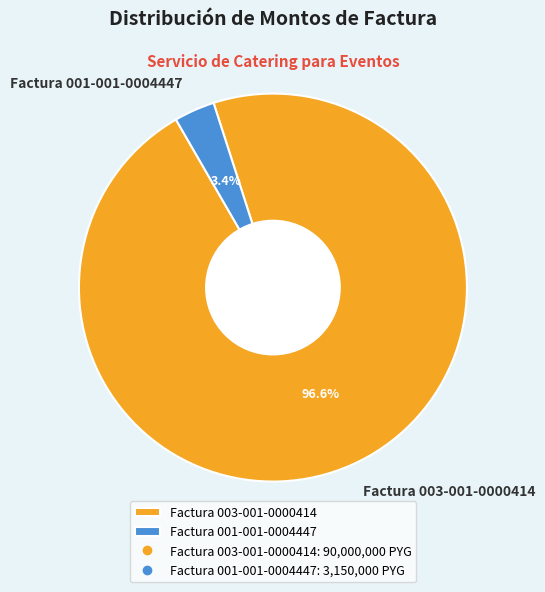

Rank the categories by value from lowest to highest.

Factura 001-001-0004447, Factura 003-001-0000414